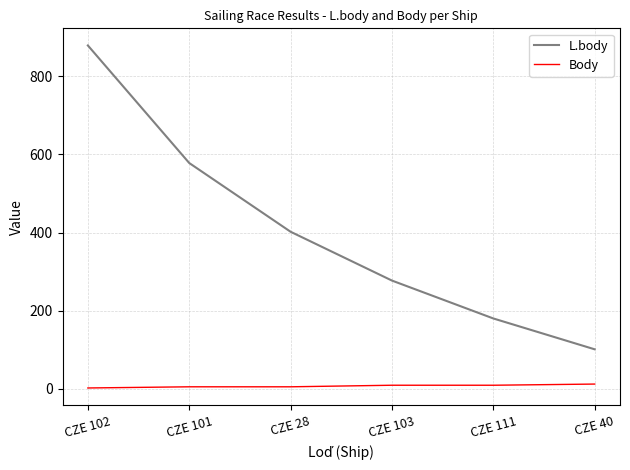

Where does the L.body series first go above 402?

CZE 102